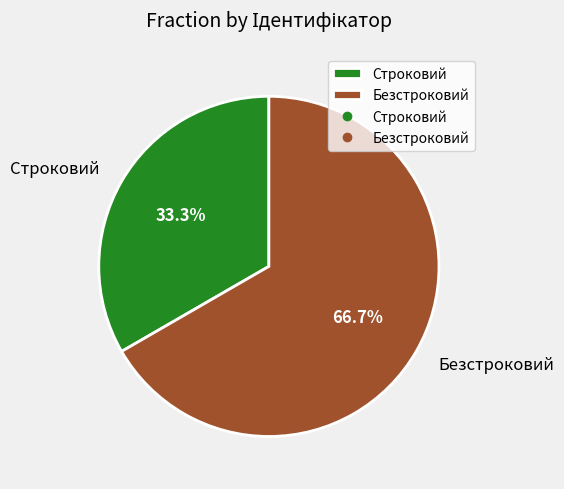

The Безстроковий slice represents 67% of the pie. True or false?

True